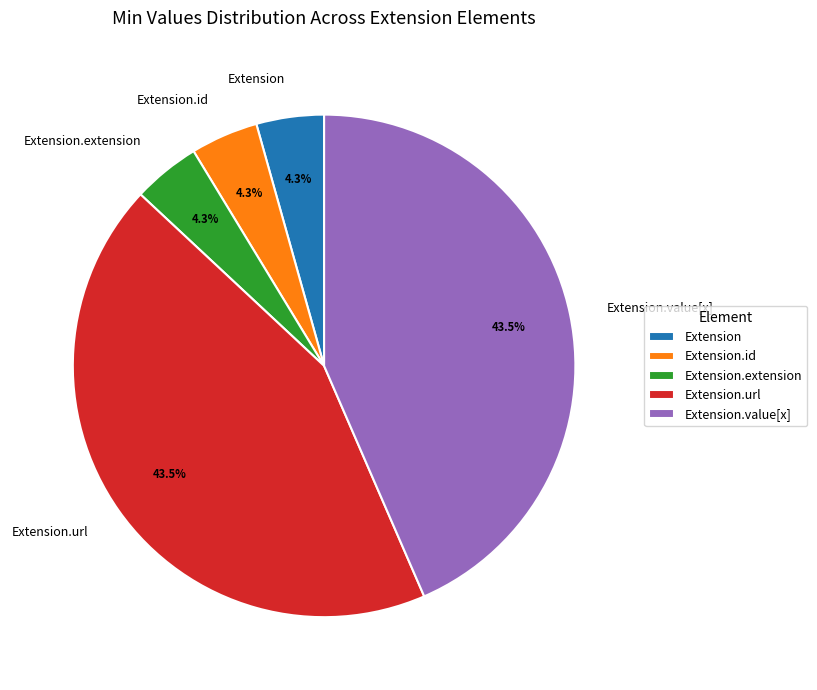

What percentage is NOT represented by Extension.extension?

95.7%